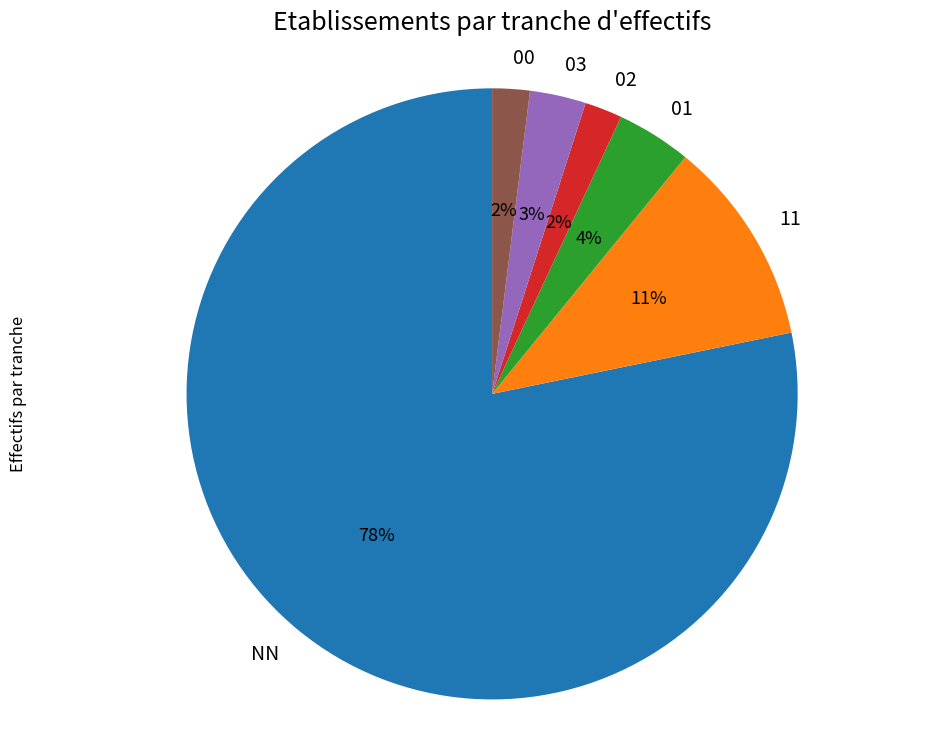

To the nearest percent, what is the combined percentage of 02 and NN?

80%